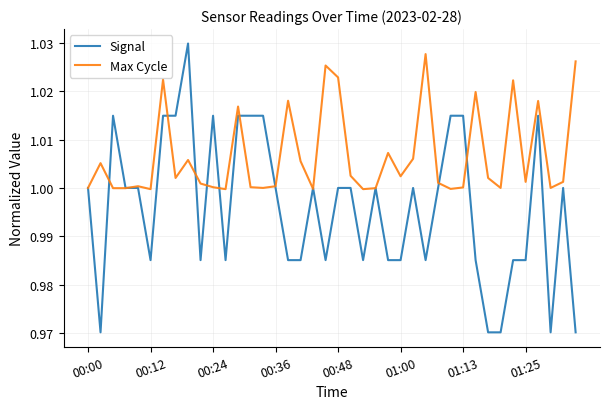

Which series ends up on top after the final intersection of Max Cycle and Signal?

Max Cycle